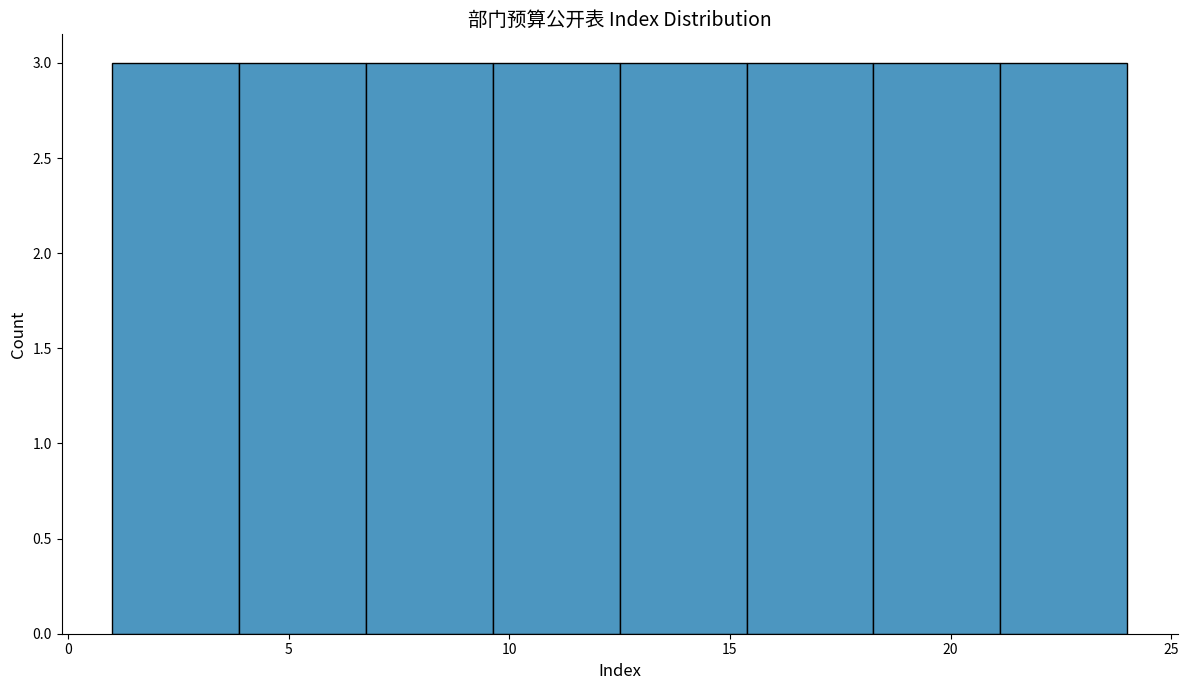

Reading left to right, list every bar in this chart as the range it spans on the x-axis followed by its height. Neither the bar edges nor the heights are printed on the chart, so give them approximately, as read against the axes.

1.0 to 4.0: 3
4.0 to 7.0: 3
7.0 to 9.5: 3
9.5 to 12.5: 3
12.5 to 15.5: 3
15.5 to 18.5: 3
18.5 to 21.0: 3
21.0 to 24.0: 3